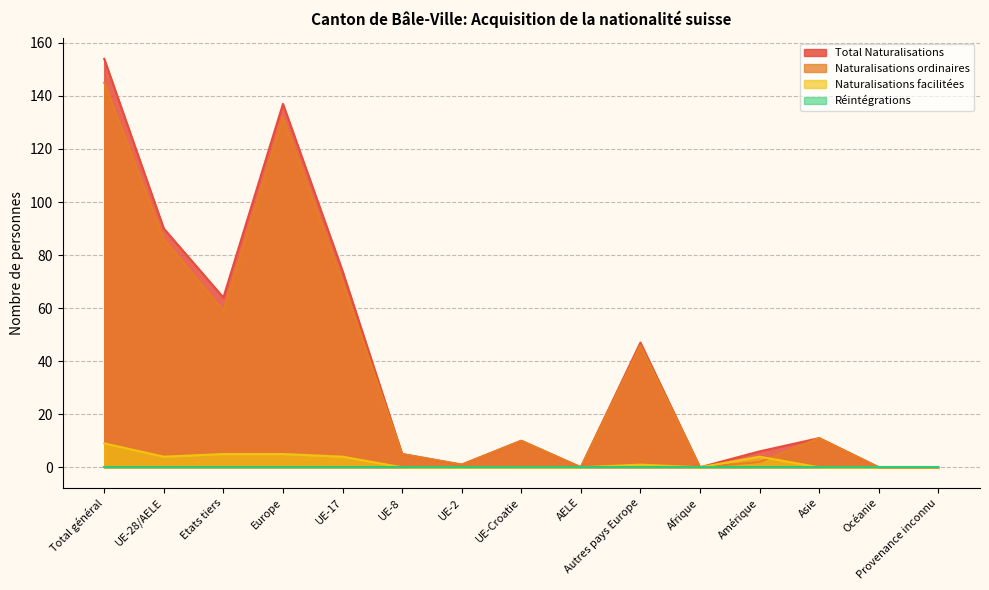

Which category has the highest value in the Total Naturalisations series?

Total général